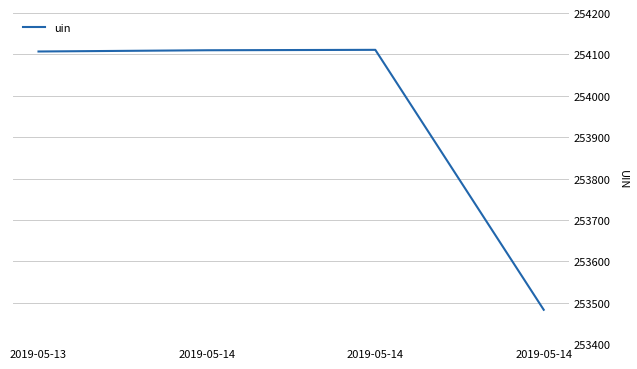

Rank the categories by value from lowest to highest.

2019-05-14, 2019-05-13, 2019-05-14, 2019-05-14